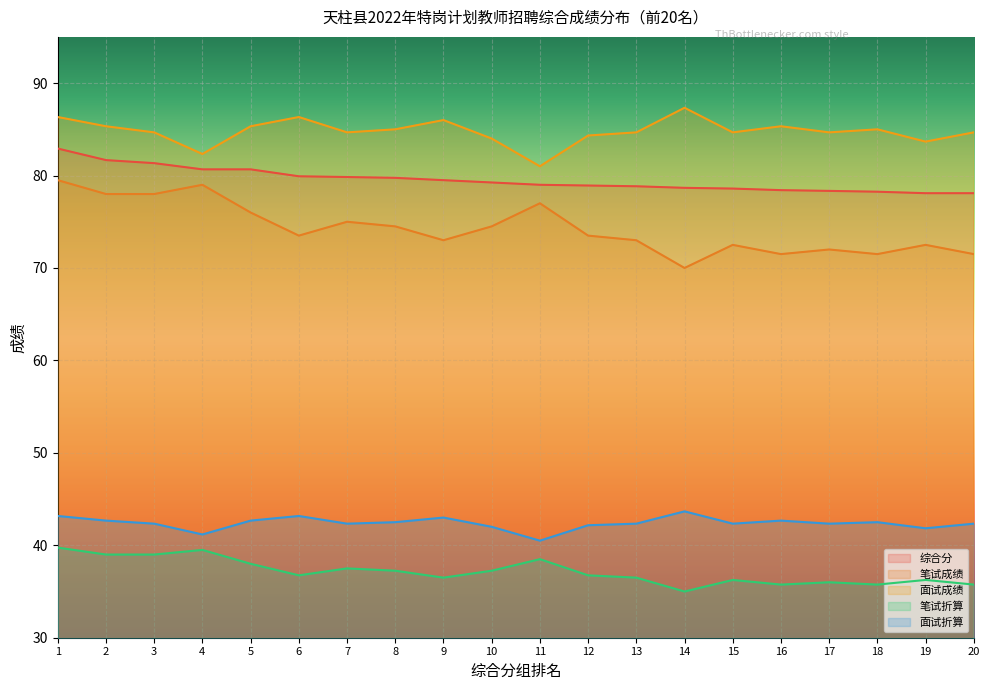

At which label is 笔试折算 closest to 37?

6